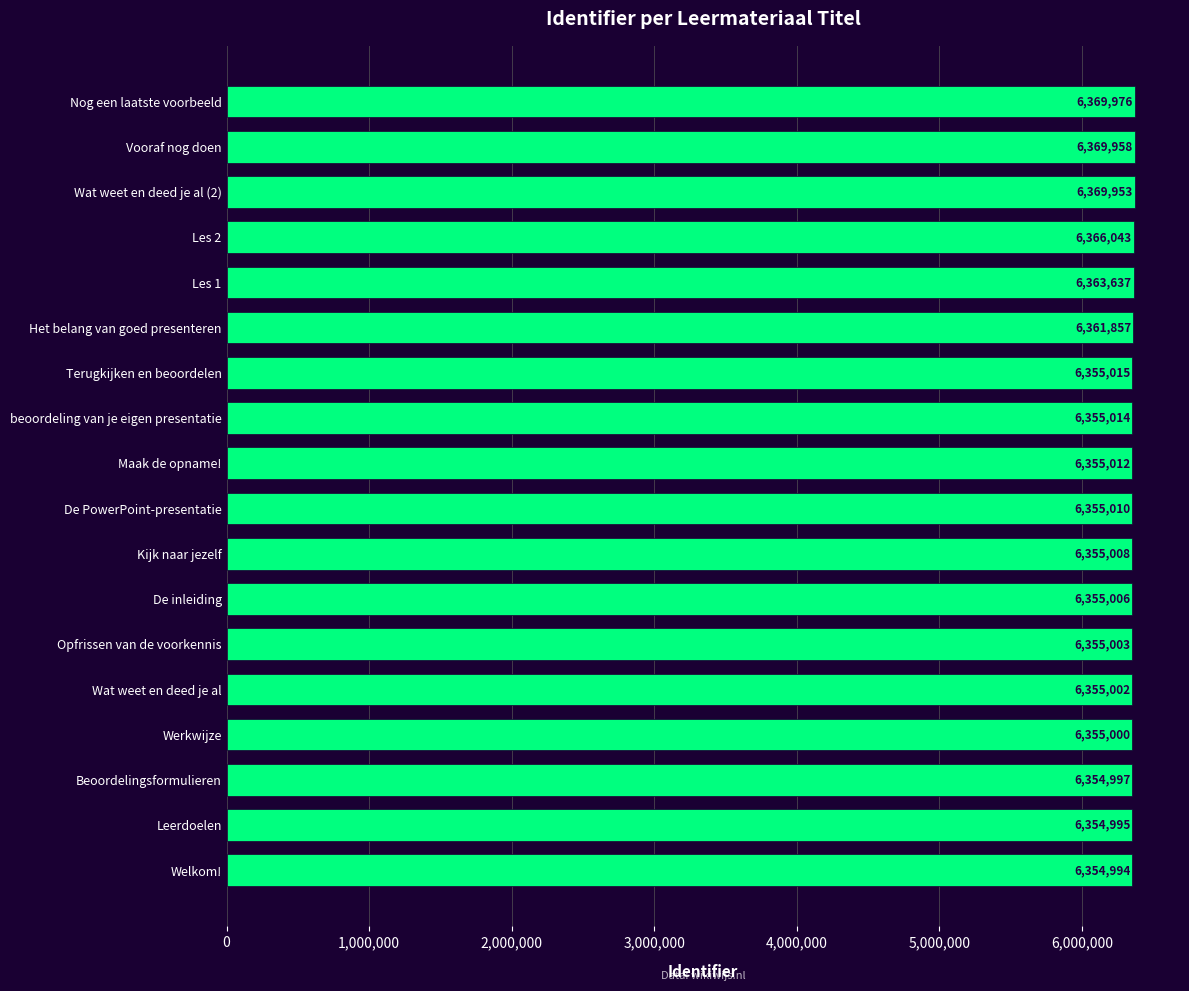

What is the label of the 17th bar from the bottom?

Vooraf nog doen